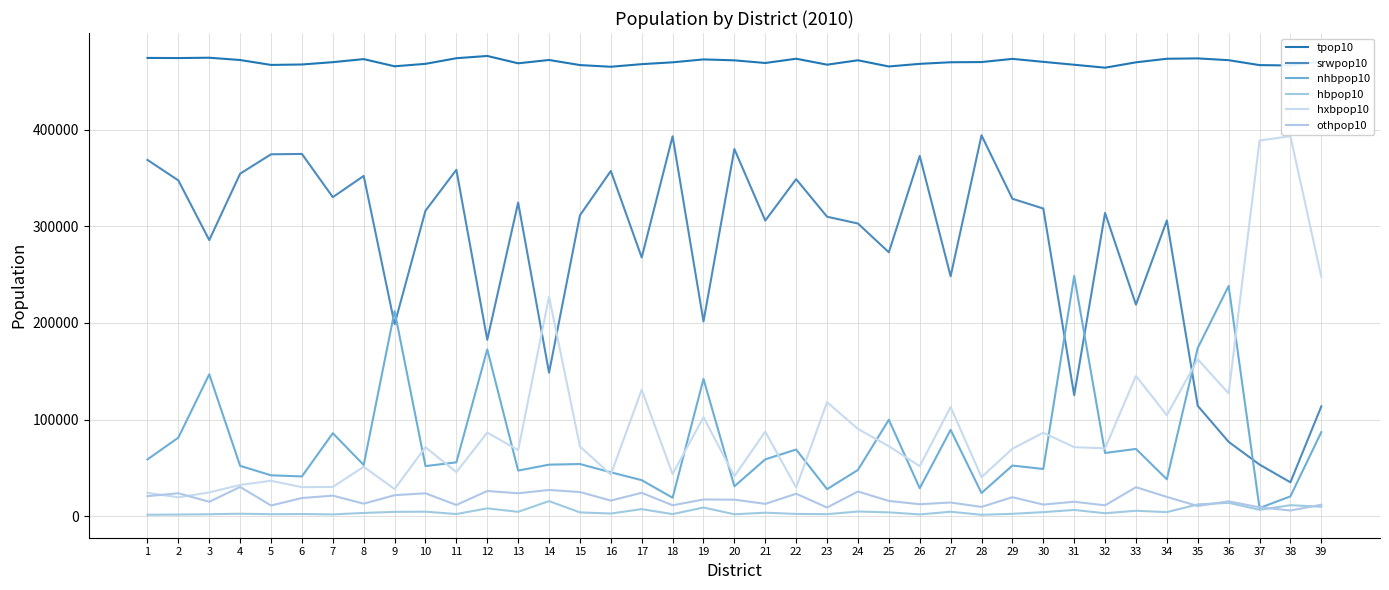

Which series has the largest total across all categories?

tpop10